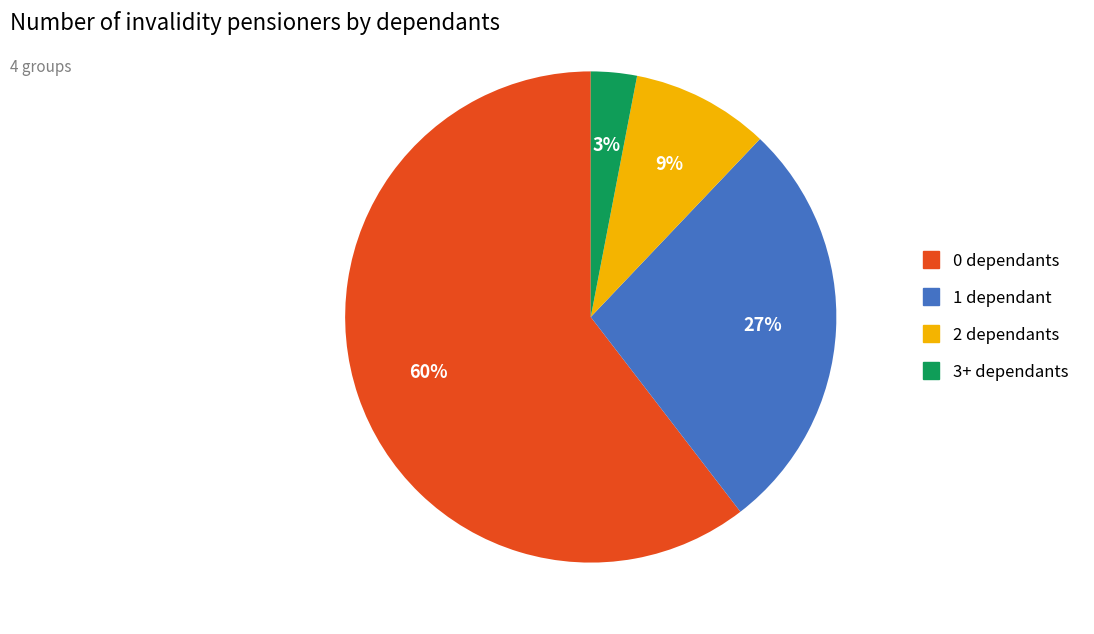

How many segments does this pie chart have?

4